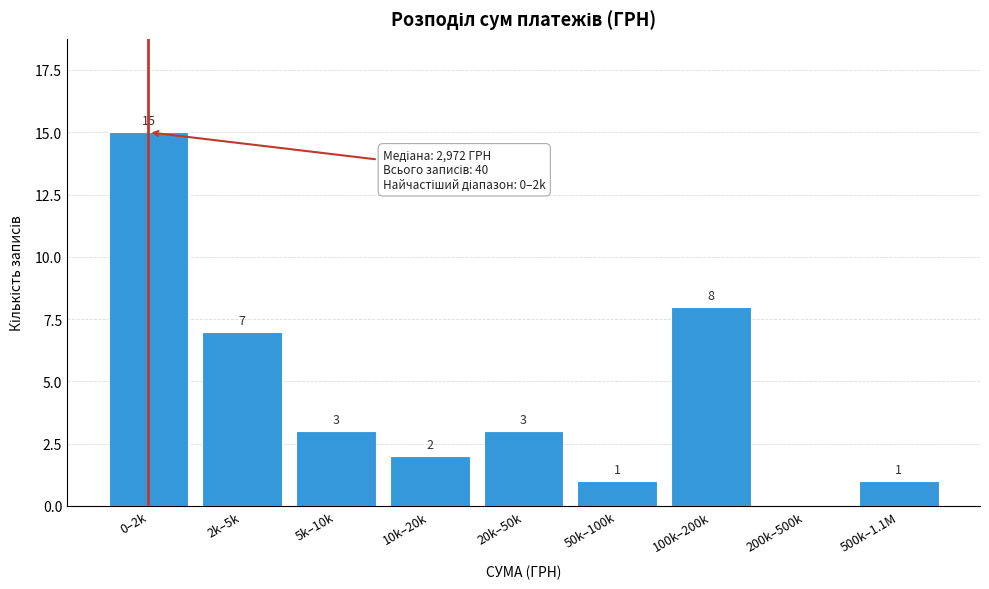

Reading left to right, what are all the values shown in this chart?

0–2k=15	2k–5k=7	5k–10k=3	10k–20k=2	20k–50k=3	50k–100k=1	100k–200k=8	200k–500k=0	500k–1.1M=1